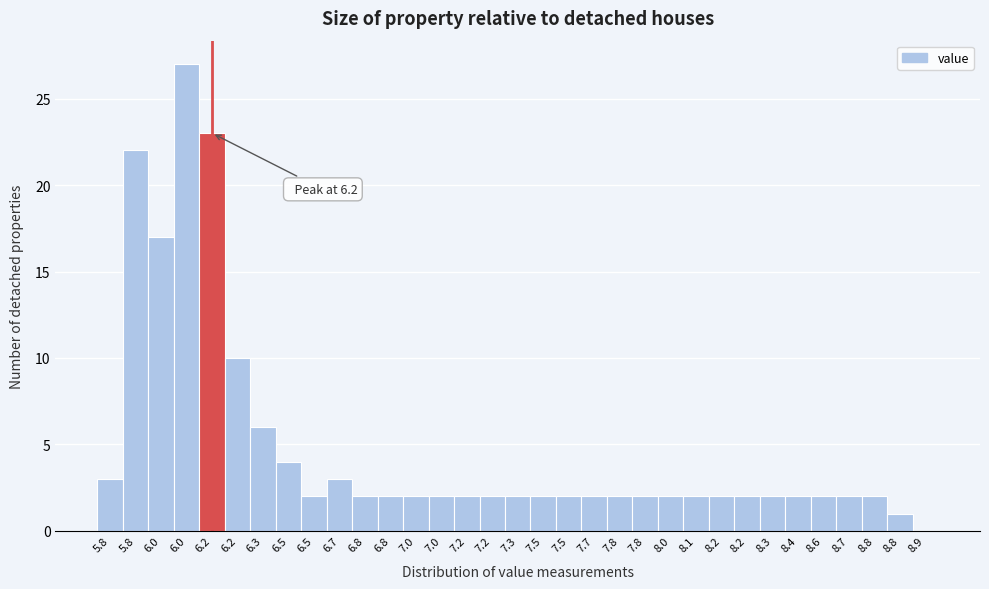

How many positive values are there?

32